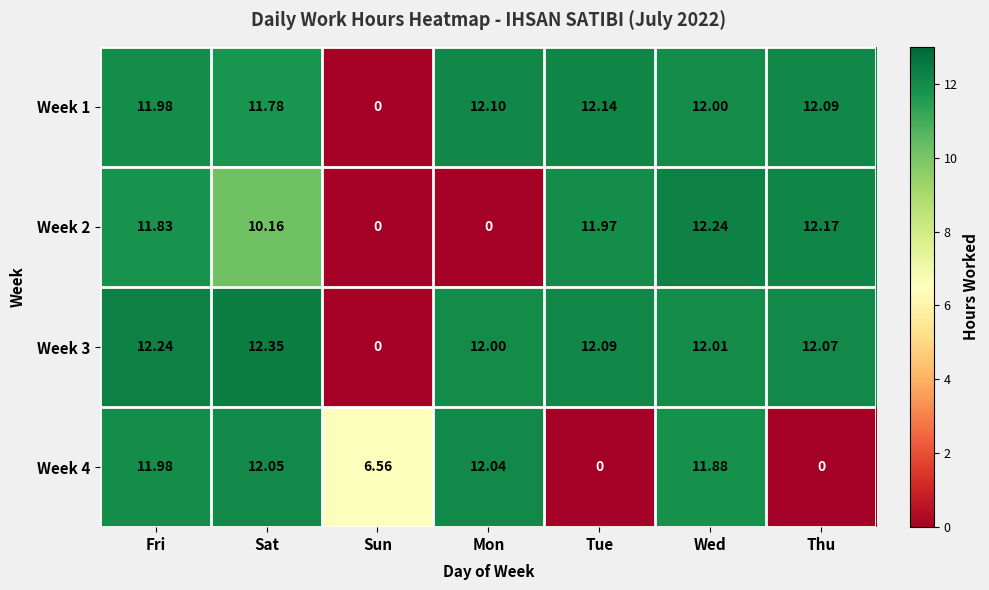

At which label does Week 2 first exceed 11?

Fri